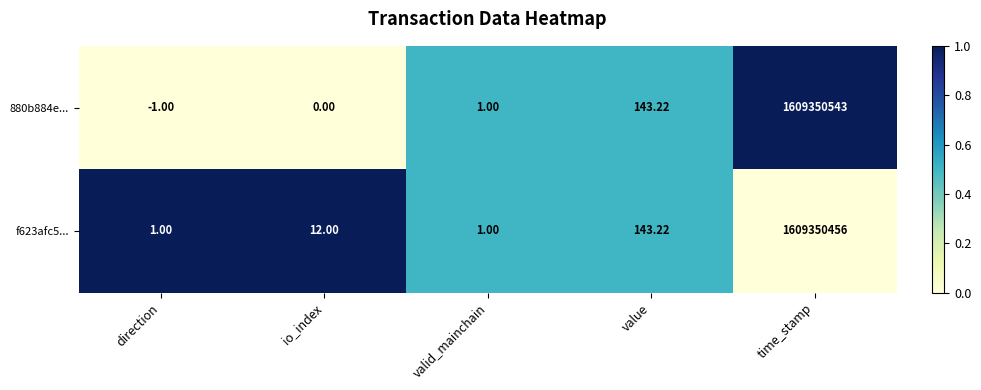

Where is 880b884e... nearest to the value 804675271?

value